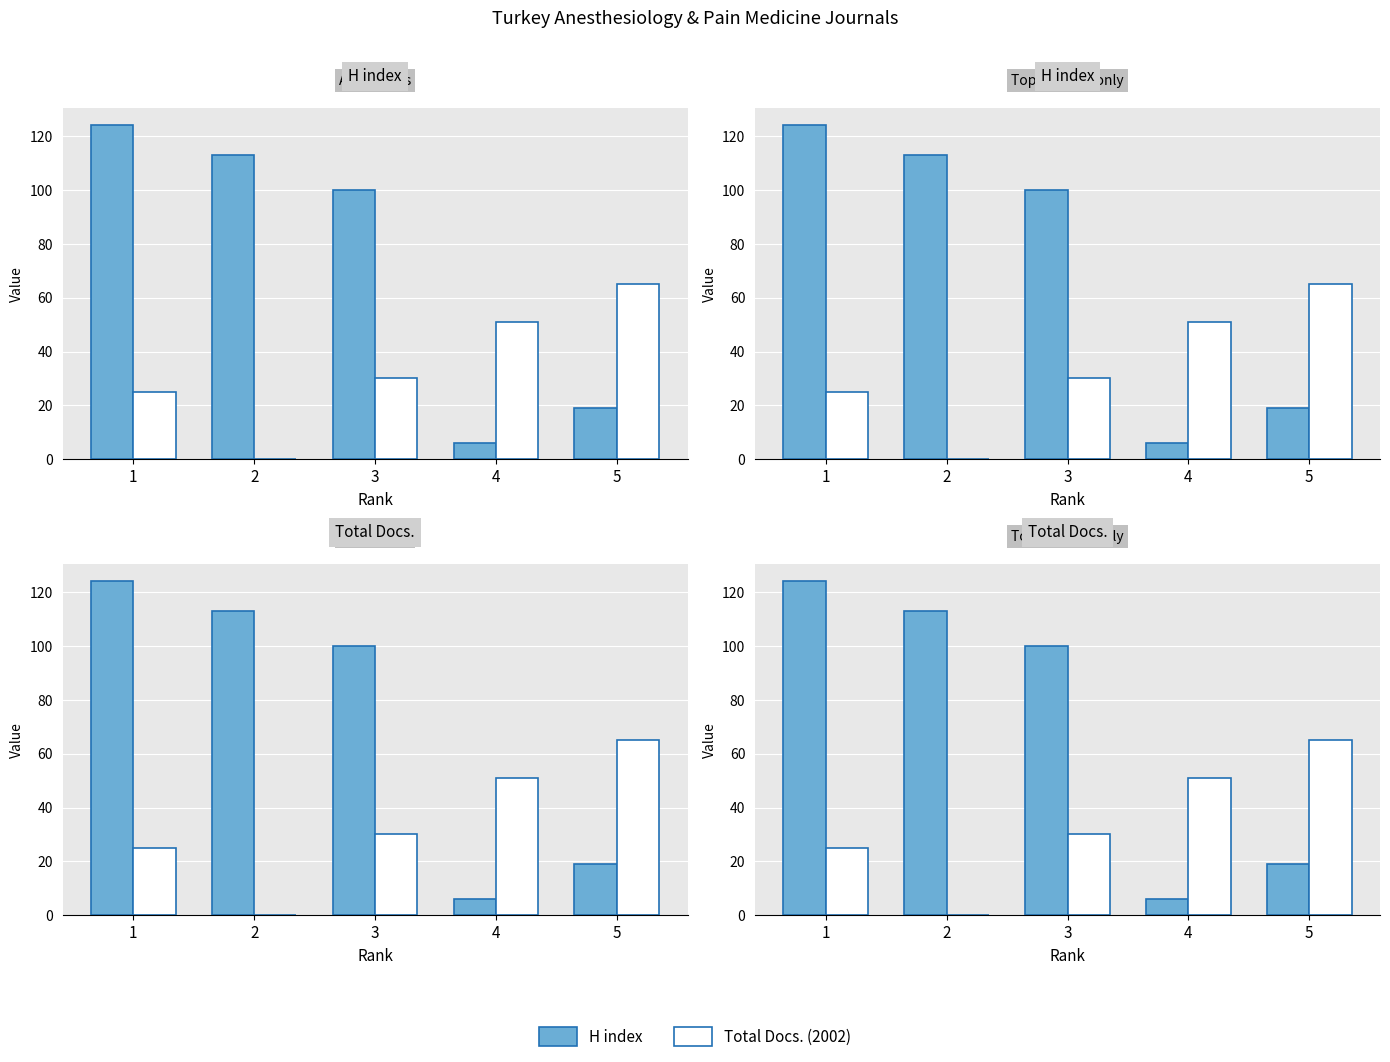

At 1, list the series in order from largest to smallest.

H index, Total Docs. (2002)